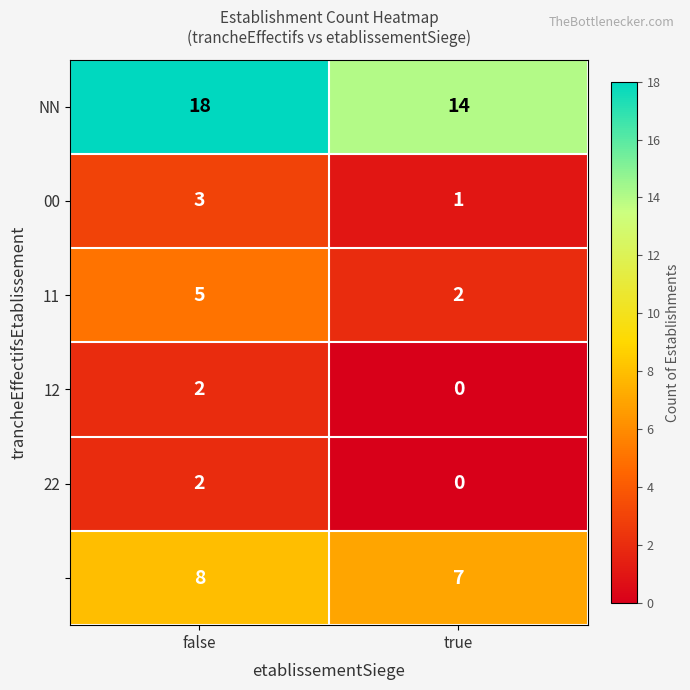

What is the total value across all series at true?

24